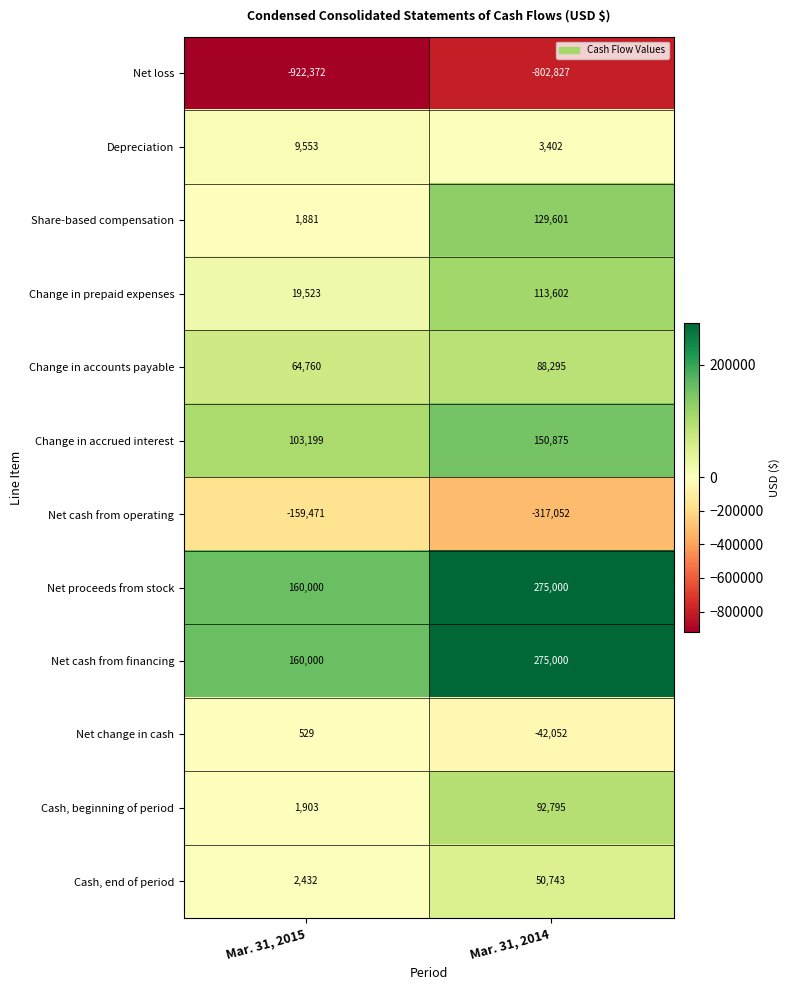

Reading left to right, extract all data points from this chart.

Net loss: -922372	-802827
Depreciation: 9553	3402
Share-based compensation: 1881	129601
Change in prepaid expenses: 19523	113602
Change in accounts payable: 64760	88295
Change in accrued interest: 103199	150875
Net cash from operating: -159471	-317052
Net proceeds from stock: 160000	275000
Net cash from financing: 160000	275000
Net change in cash: 529	-42052
Cash, beginning of period: 1903	92795
Cash, end of period: 2432	50743